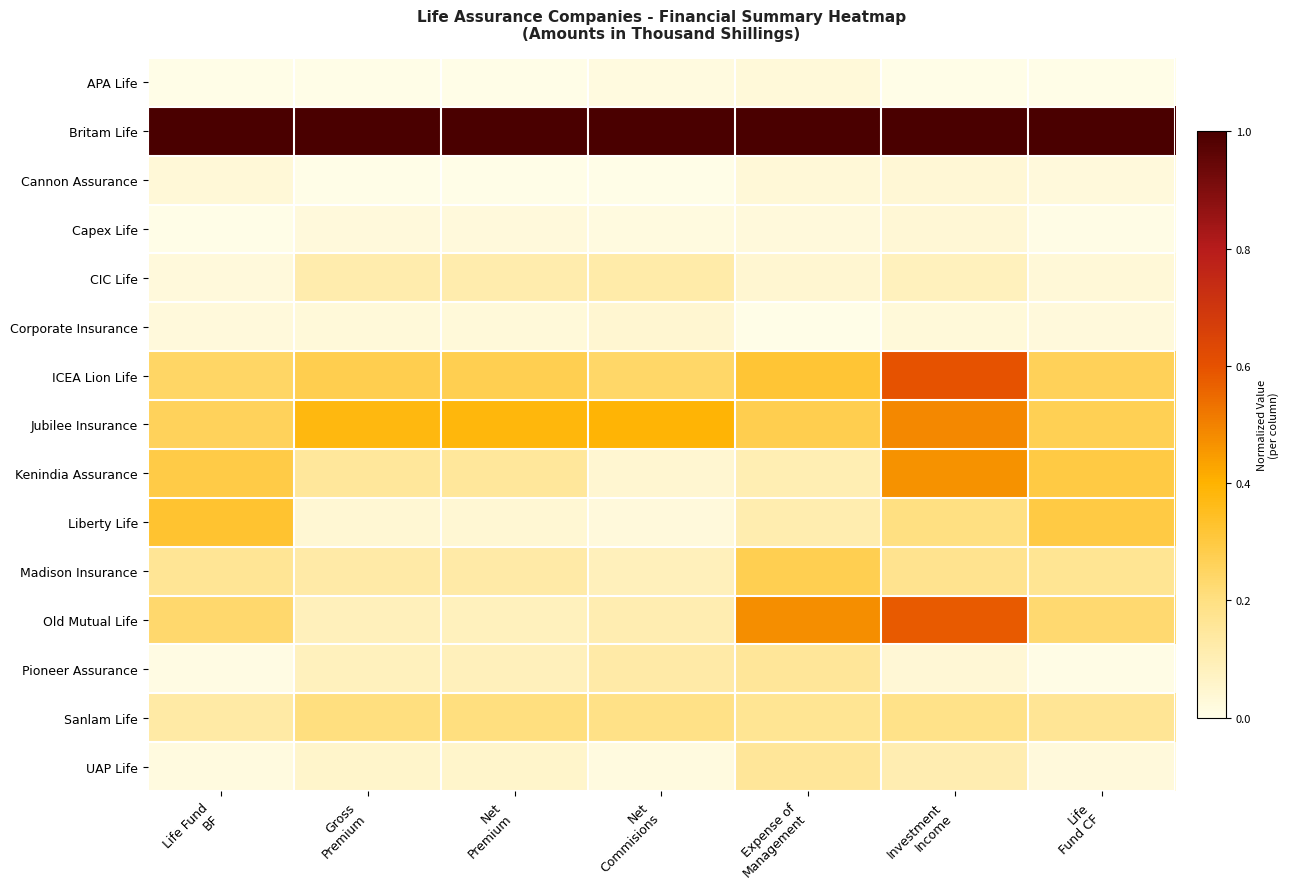

At how many categories does at least one series exceed 0?

7